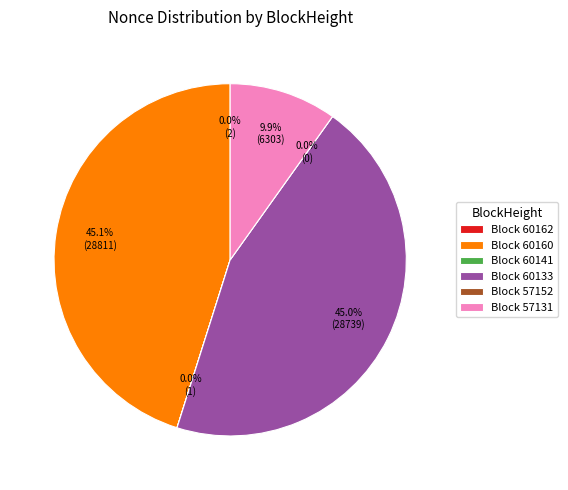

True or false: 60160 accounts for 45% of the total.

True